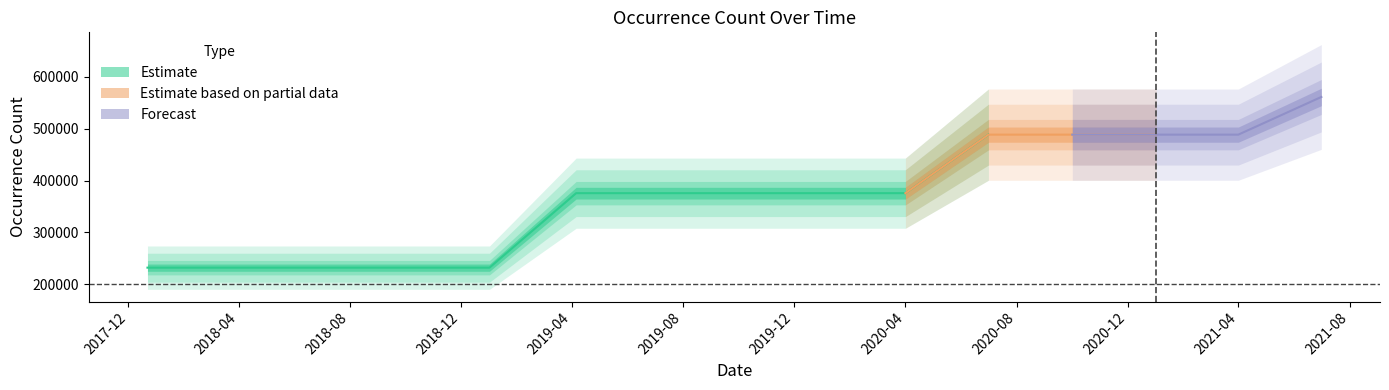

List the labels in order of value, largest first.

2021-07-01, 2020-07-01, 2020-10-01, 2021-01-01, 2021-04-01, 2019-04-06, 2019-07-01, 2019-10-09, 2020-01-01, 2020-04-01, 2017-12-22, 2018-04-09, 2018-07-11, 2018-09-28, 2019-01-01